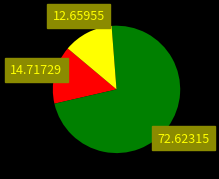

How many segments does this pie chart have?

3